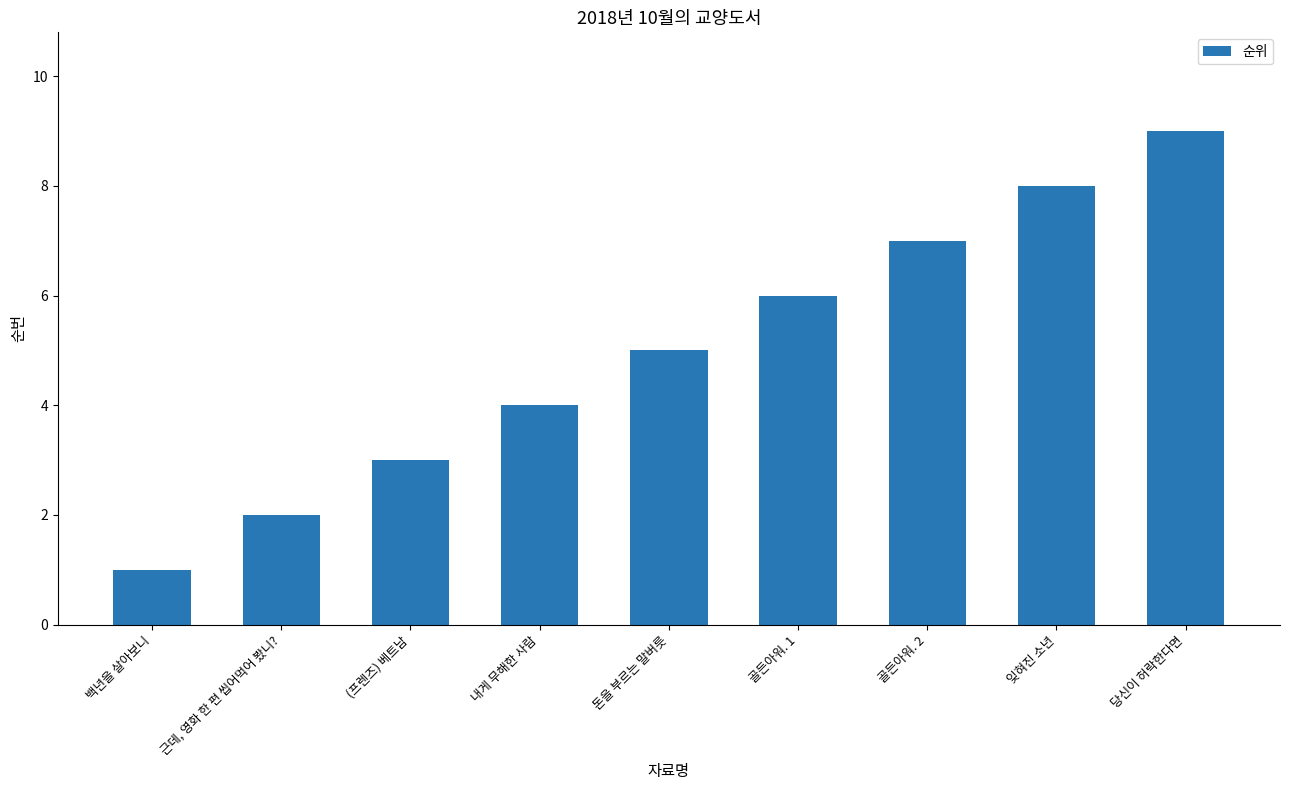

The chart shows a value of 0 at 근데, 영화 한 편 씹어먹어 봤니?. True or false?

False